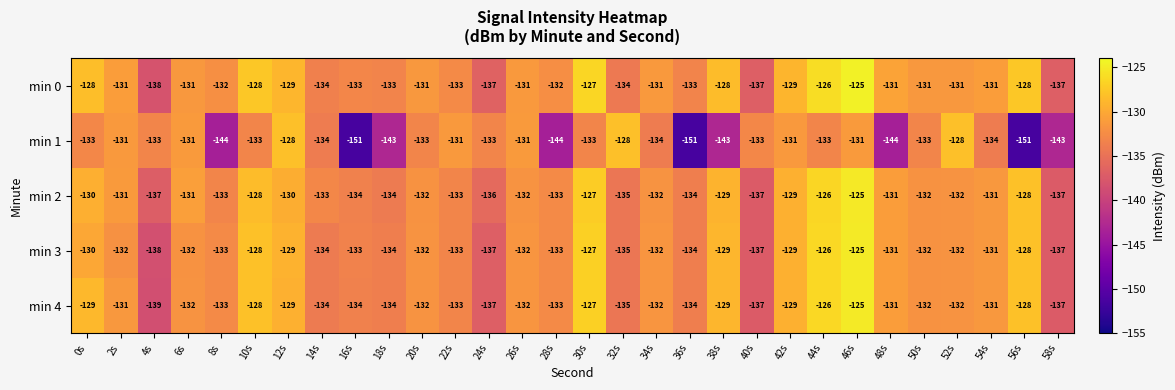

Which category has the highest value across all series?

46s